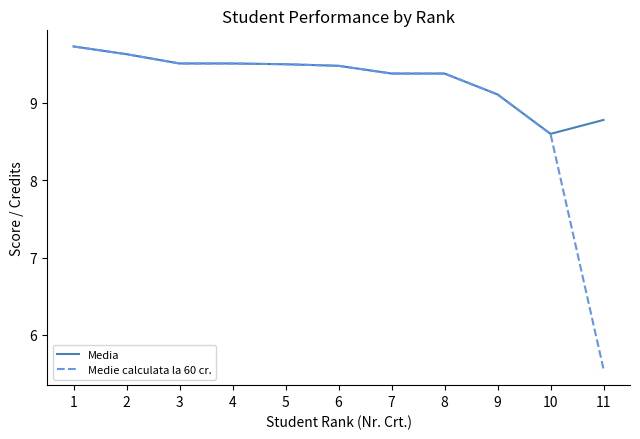

What are all the series names shown in the legend?

Media, Medie calculata la 60 cr.